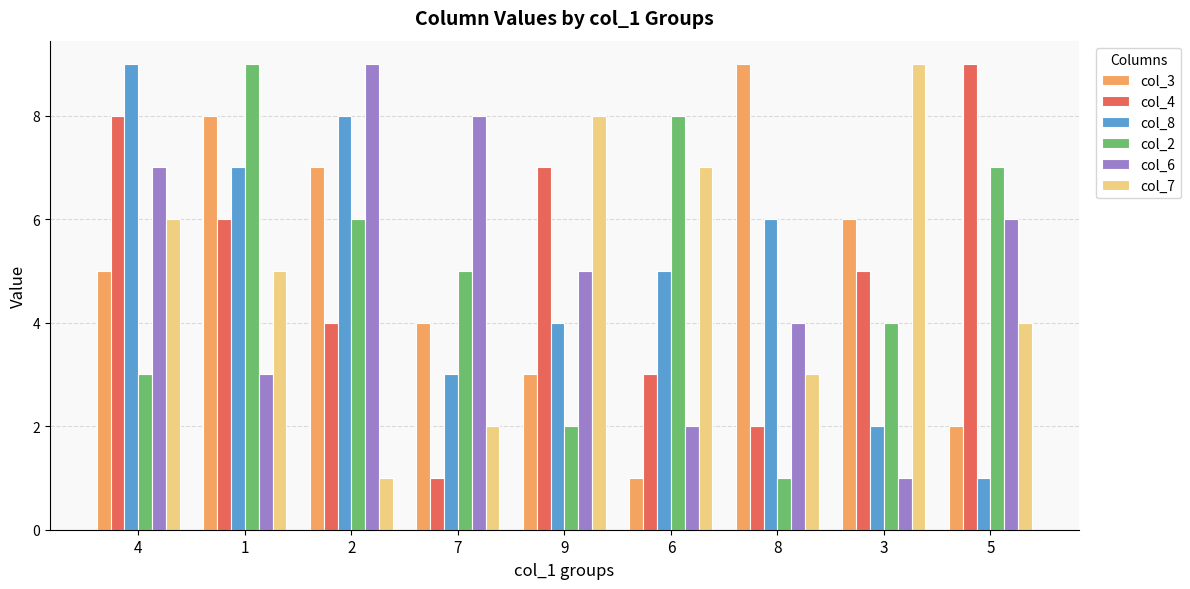

What is the average value of the col_4 series?

5